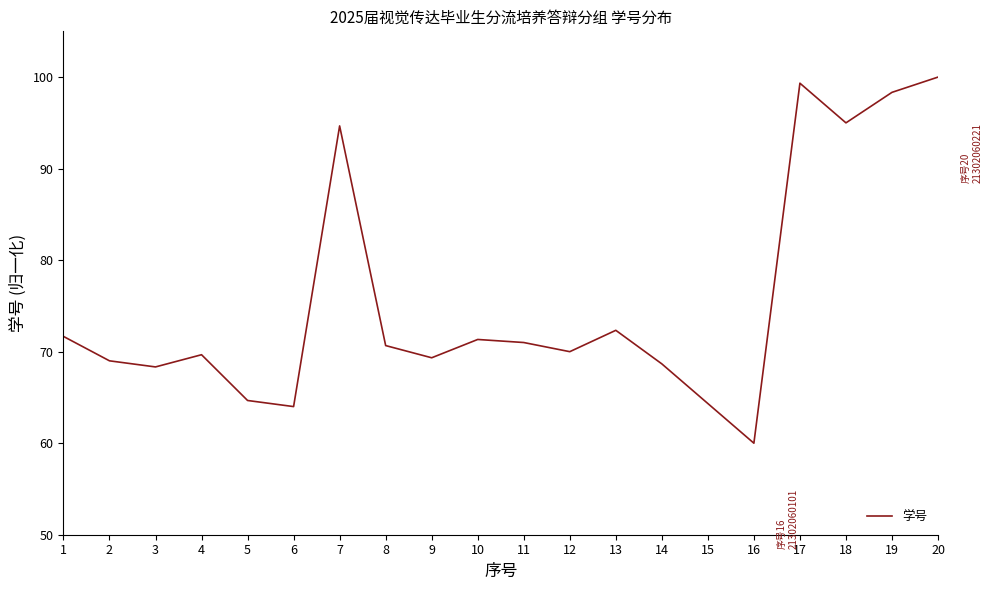

Is it true that the value at 15 is 64.3?

True